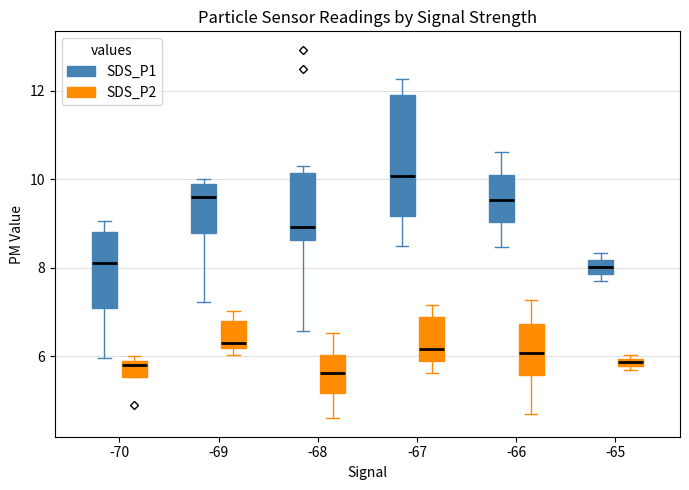

Which box's median line is the highest?

-67 (SDS_P1)